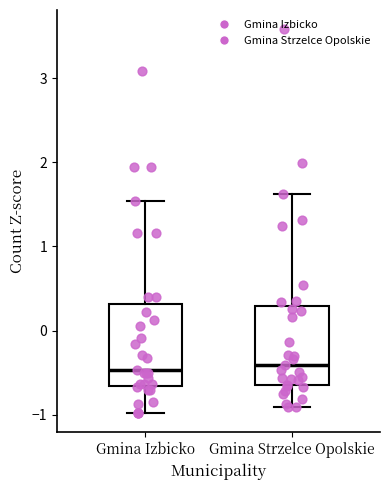

Reading left to right, read every box against the y-axis: the position of its median line, the range the box covers, and the ends of its whiskers. The values are not printed on the chart, so give them approximately, as read against the axis.

Gmina Izbicko: median -0.5, box -0.7 to 0.3, whiskers -1.0 to 1.5
Gmina Strzelce Opolskie: median -0.4, box -0.7 to 0.3, whiskers -0.9 to 1.6